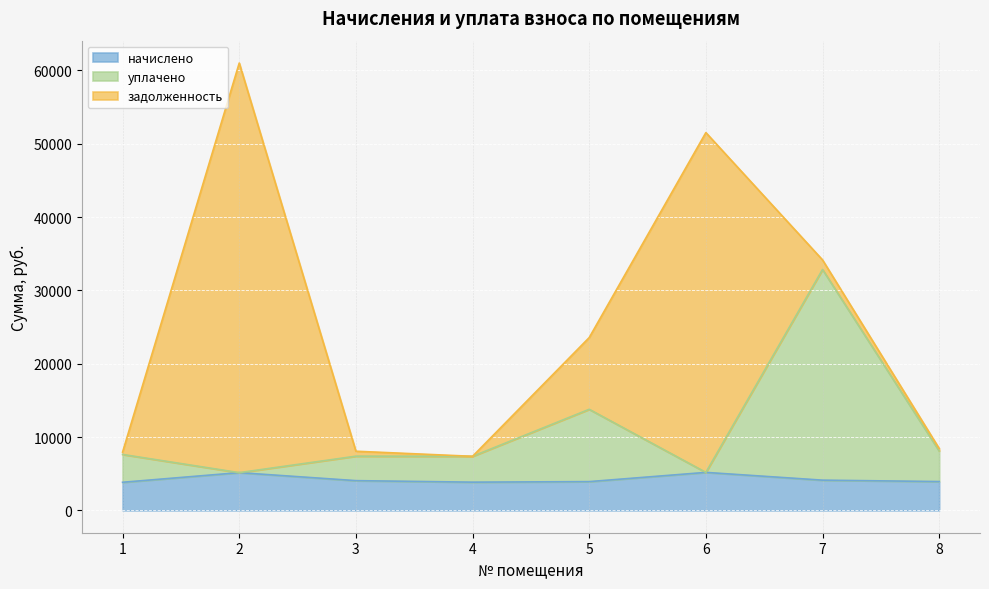

Is it true that уплачено equals 2339.0 at 4?

False